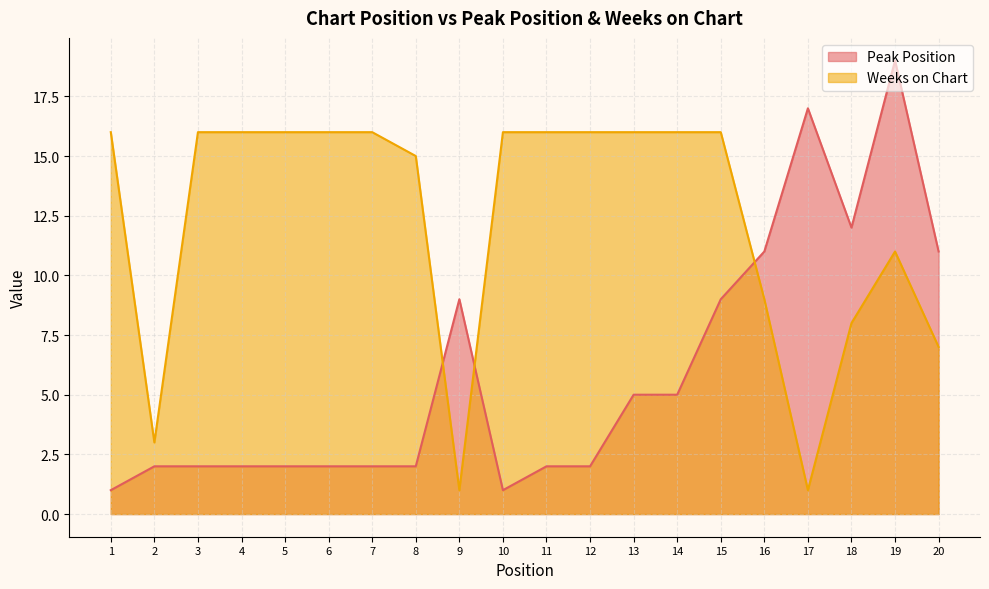

Which series has the largest total across all categories?

Weeks on Chart